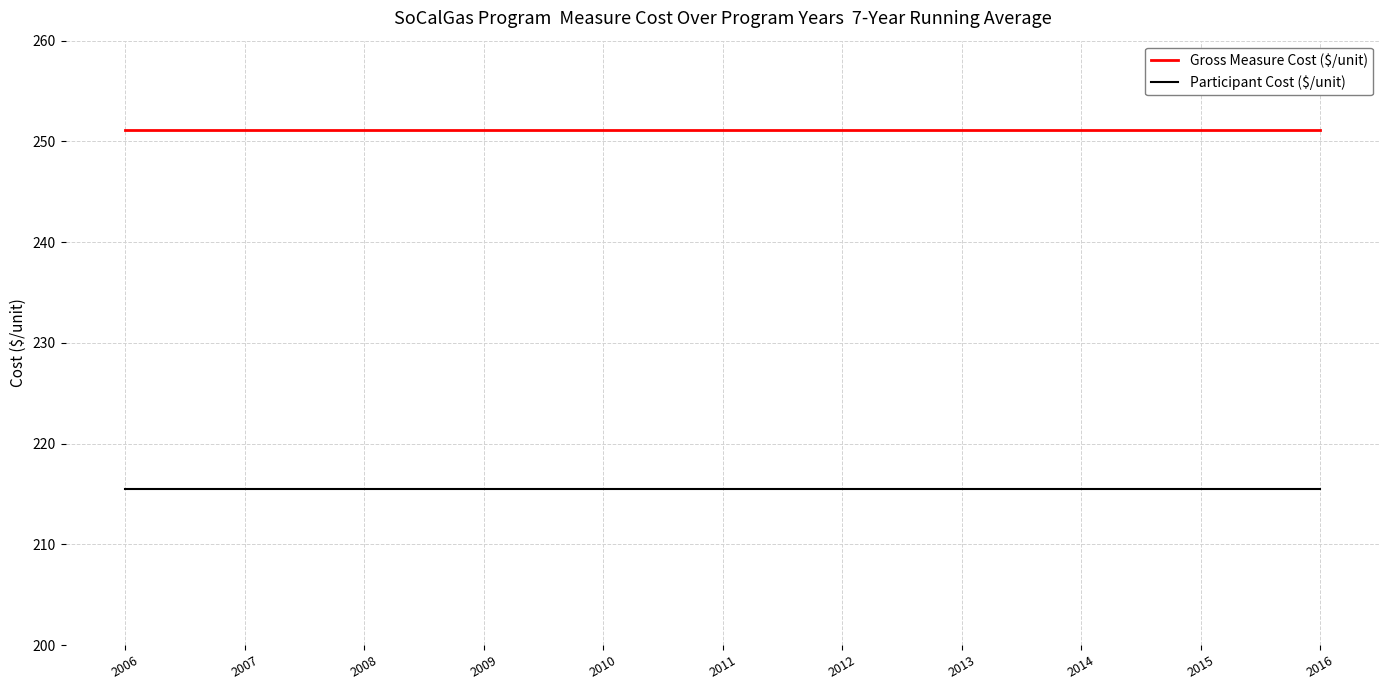

Reading left to right, what are all the values shown in this chart?

Gross Measure Cost ($/unit): 2006=251.2	2007=251.2	2008=251.2	2009=251.2	2010=251.2	2011=251.2	2012=251.2	2013=251.2	2014=251.2	2015=251.2	2016=251.2
Participant Cost ($/unit): 2006=215.4	2007=215.4	2008=215.4	2009=215.4	2010=215.4	2011=215.4	2012=215.4	2013=215.4	2014=215.4	2015=215.4	2016=215.4